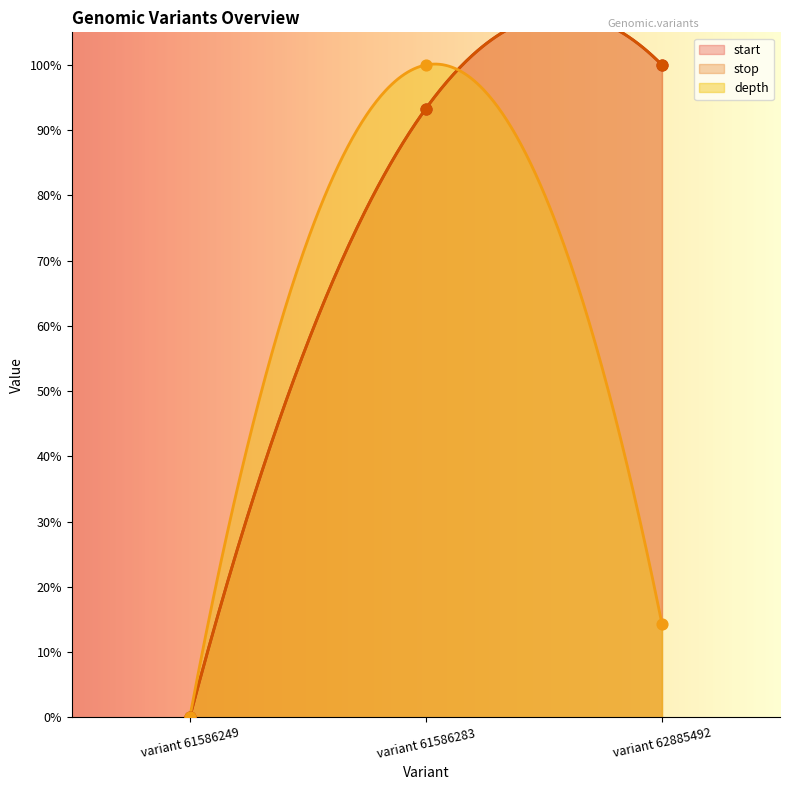

Which series has the widest spread of Y values?

start